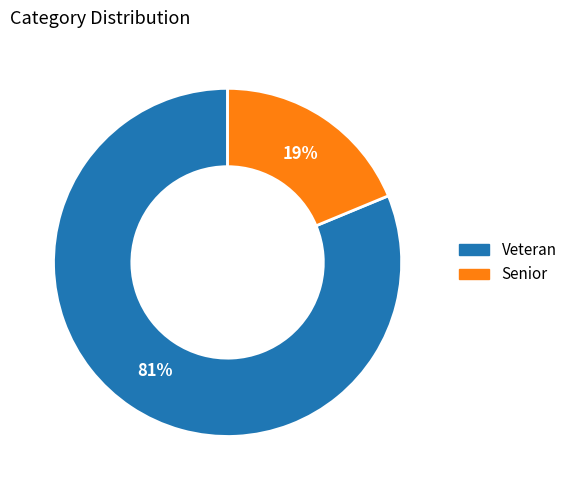

Rank the categories by value from lowest to highest.

Senior, Veteran